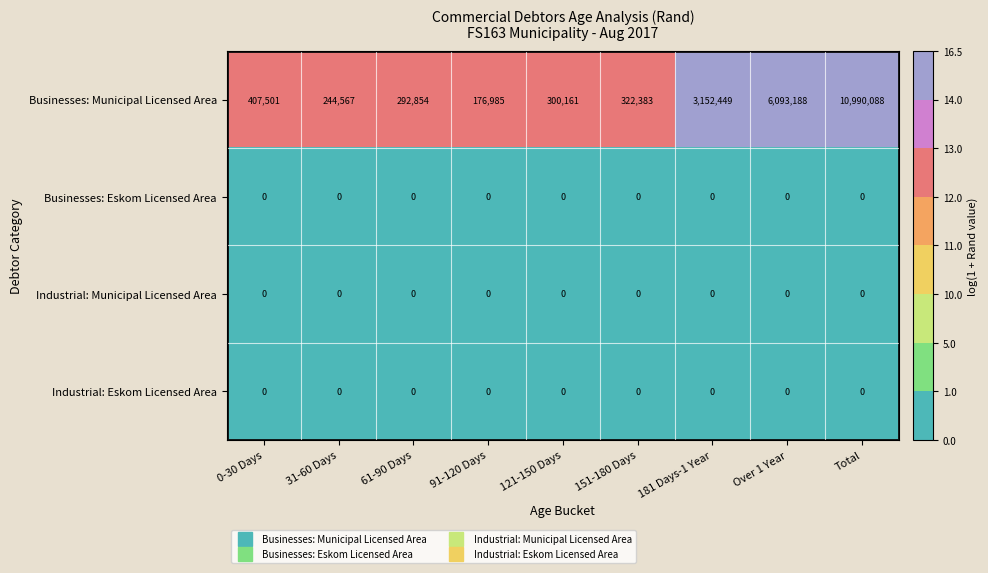

Which series has the widest spread of values?

Businesses: Municipal Licensed Area